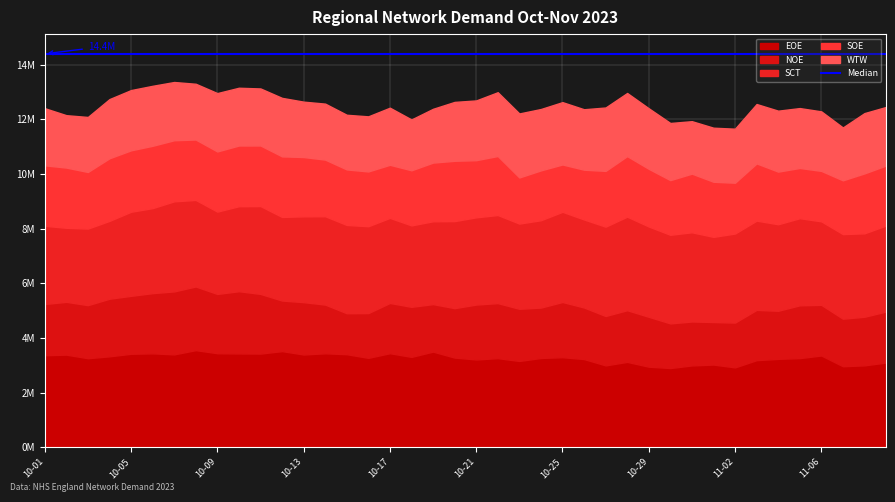

Is it true that SCT equals 3229716 at 2023-10-15?

True